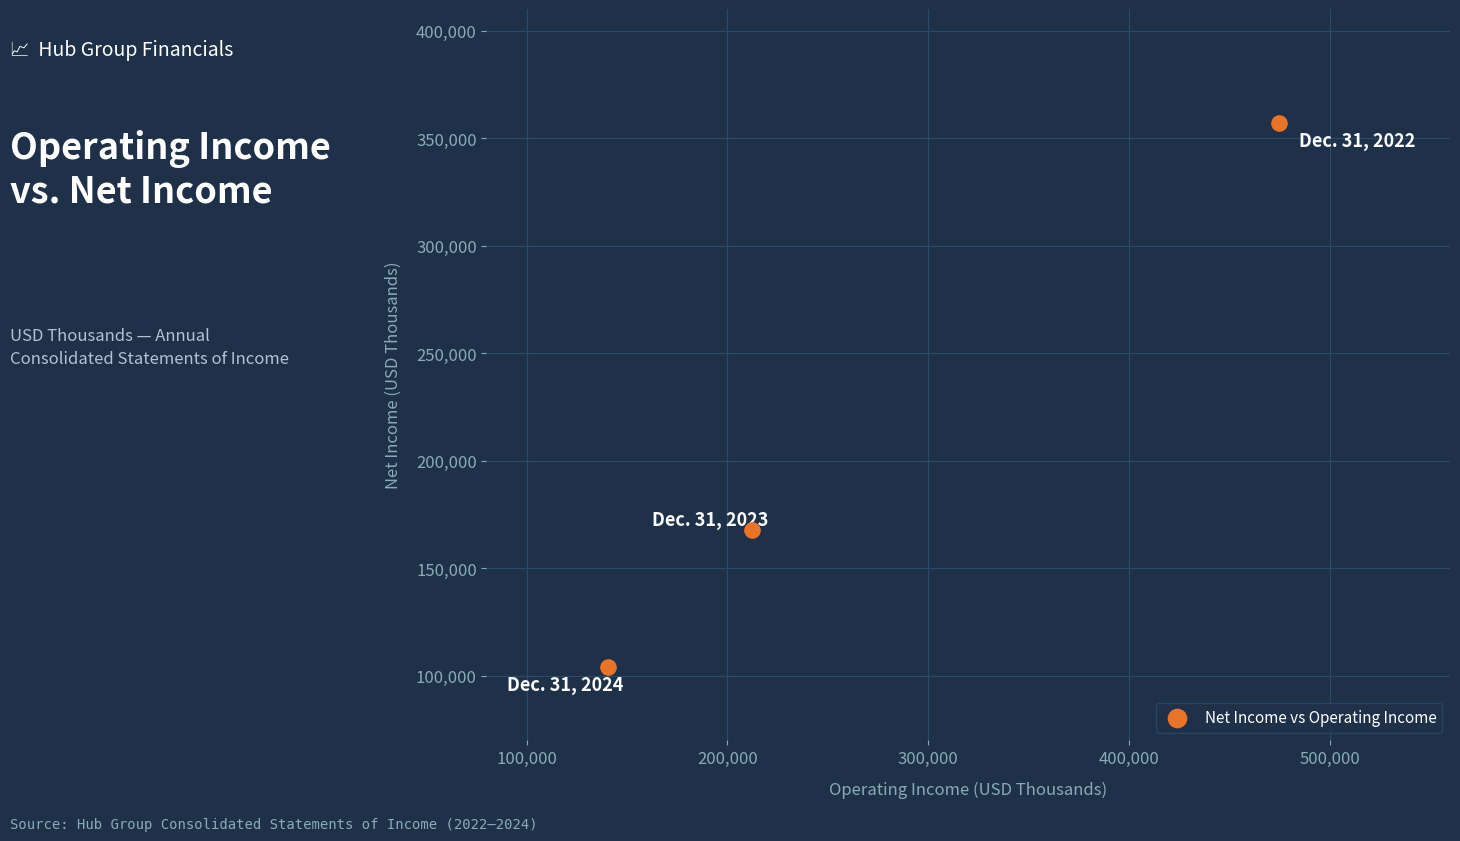

What is the range of Y values (max minus min)?

252905